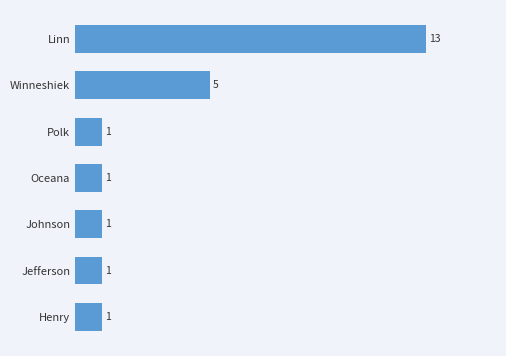

What position from the top is Polk?

3